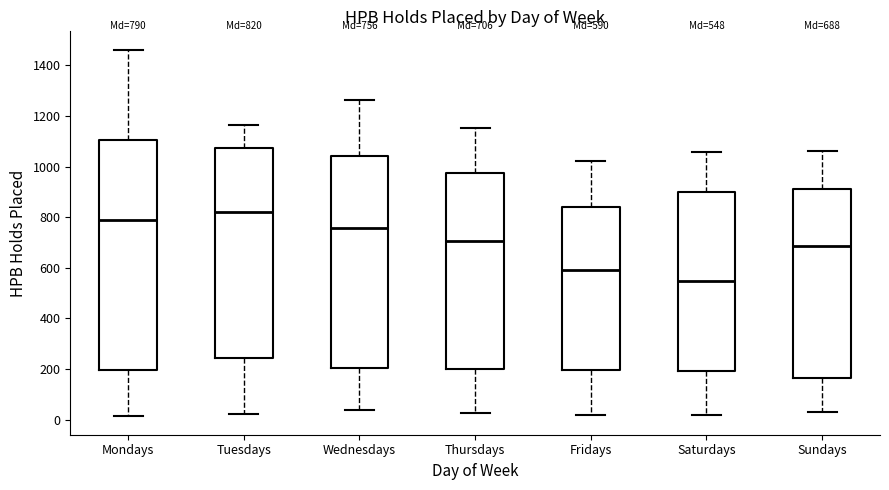

Which box is the tallest, from its lower edge to its upper edge?

Mondays